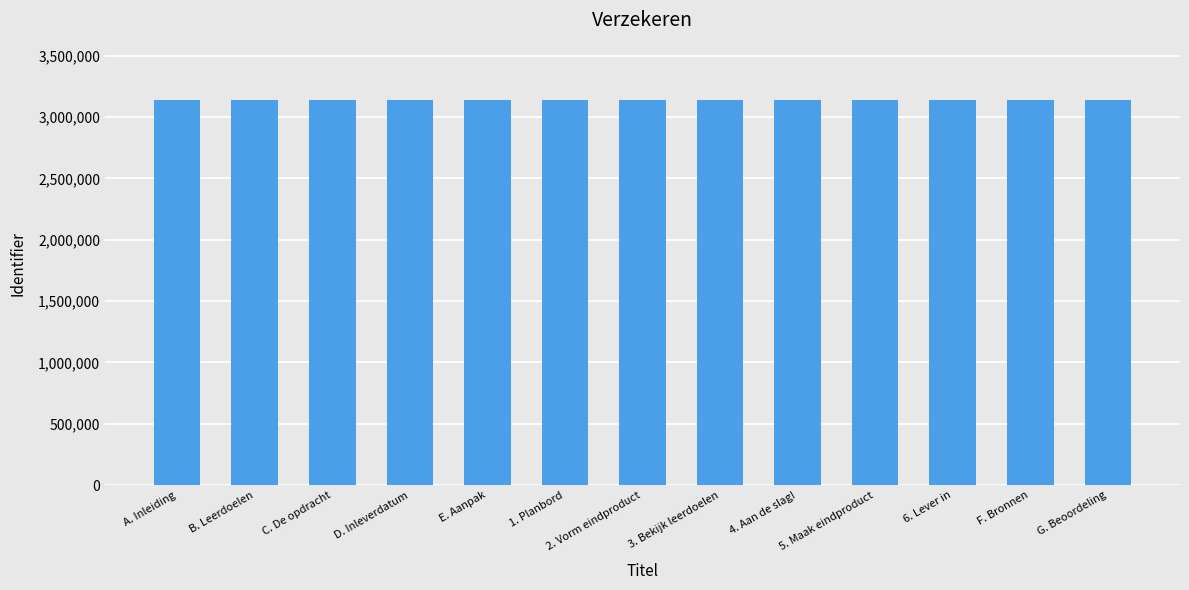

What is the label of the 10th bar from the right?

D. Inleverdatum